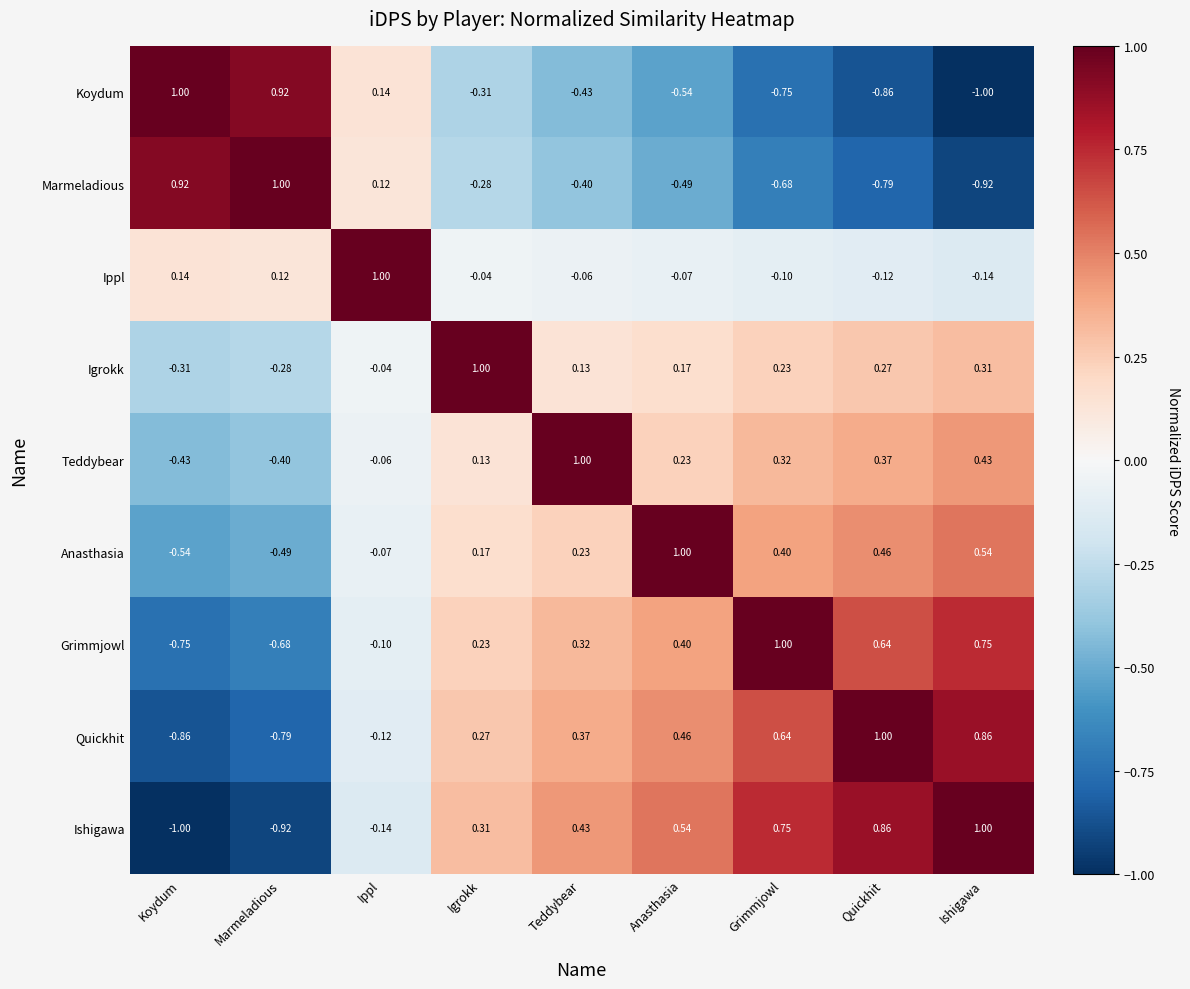

What is the spread (max minus min) of values at Ishigawa?

2.0